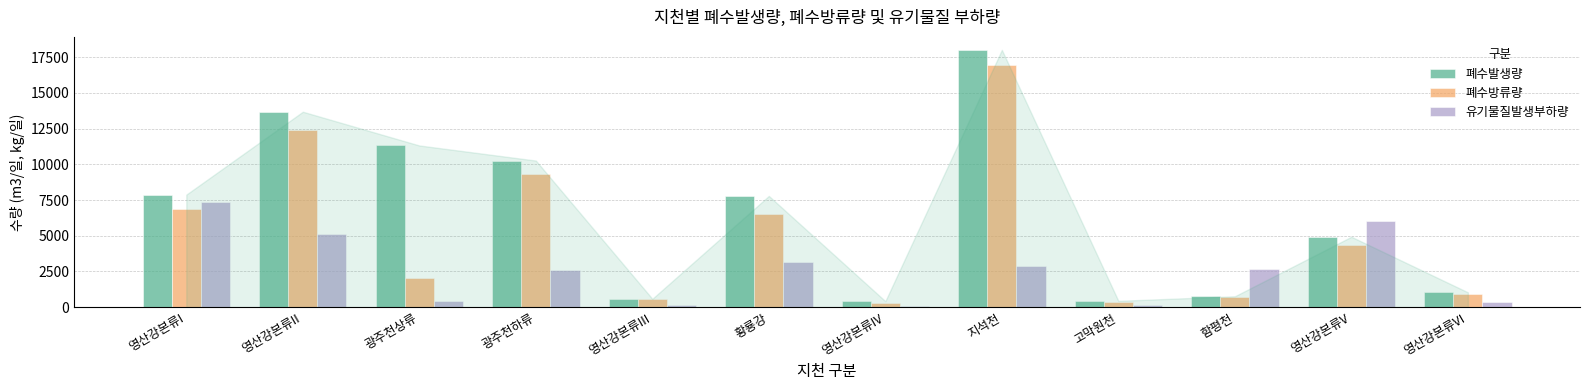

At 황룡강, list the series in order from smallest to largest.

유기물질발생부하량, 폐수방류량, 폐수발생량